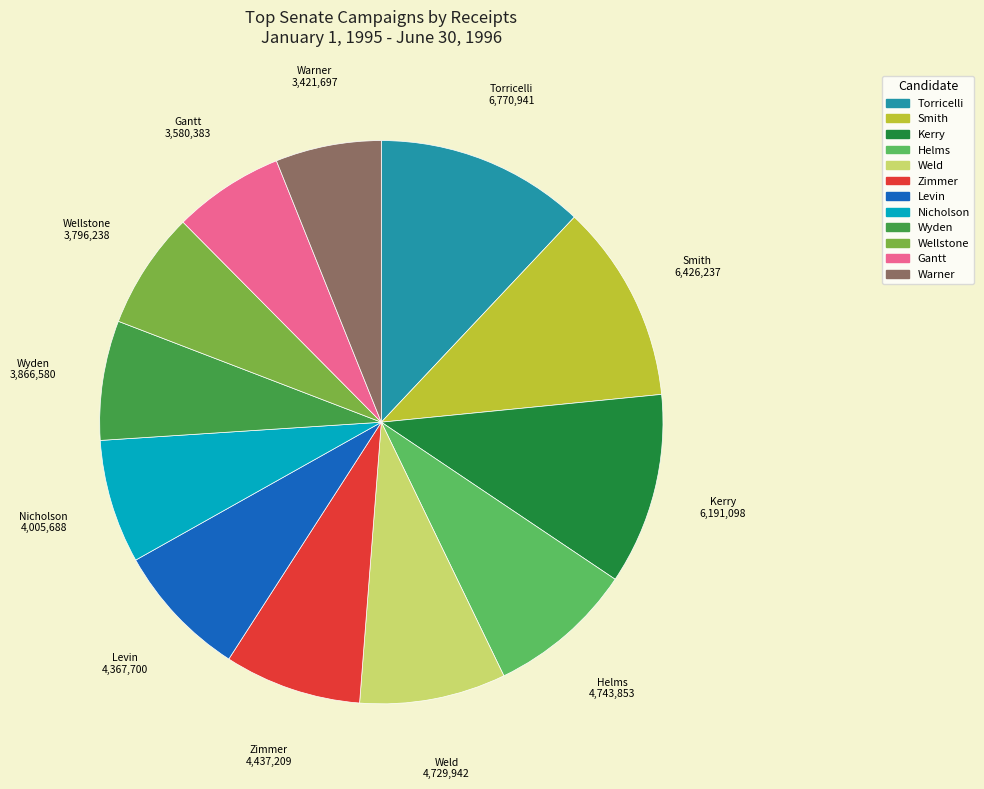

Is there a majority slice in this chart?

No